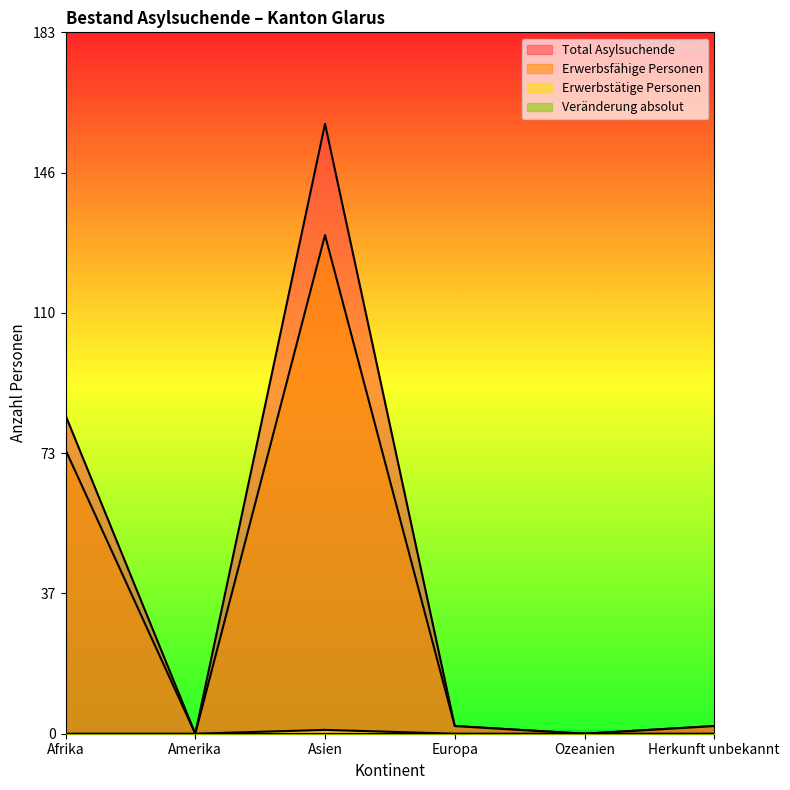

Does the chart display data point markers on the line(s)?

No